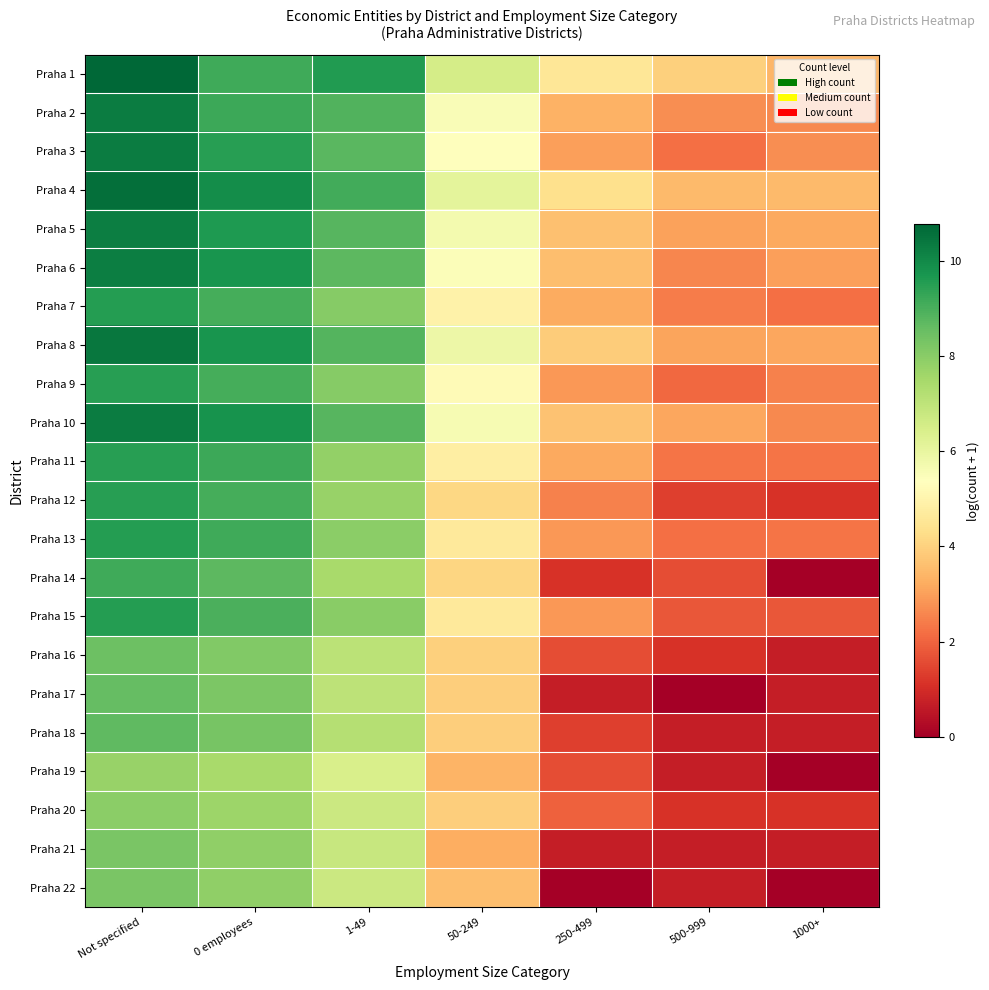

At how many categories does at least one series exceed 8?

3